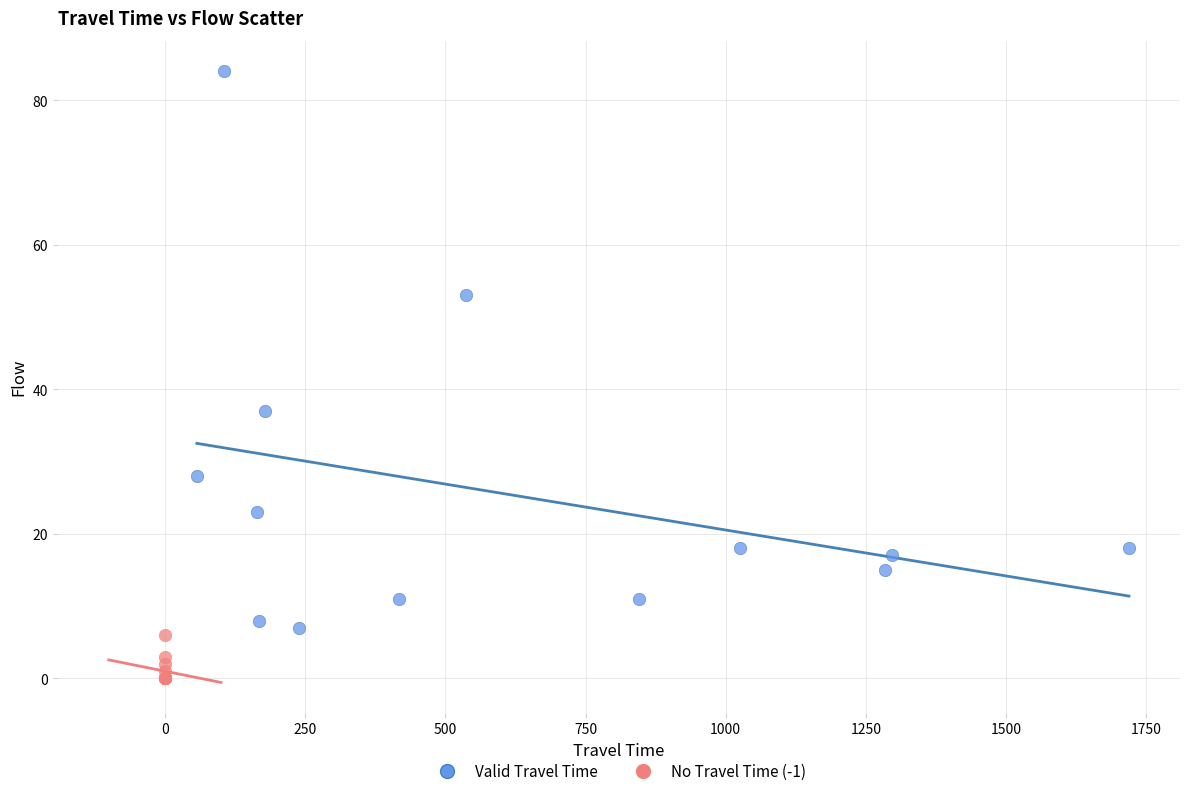

Which series contains the highest Y value?

Valid Travel Time